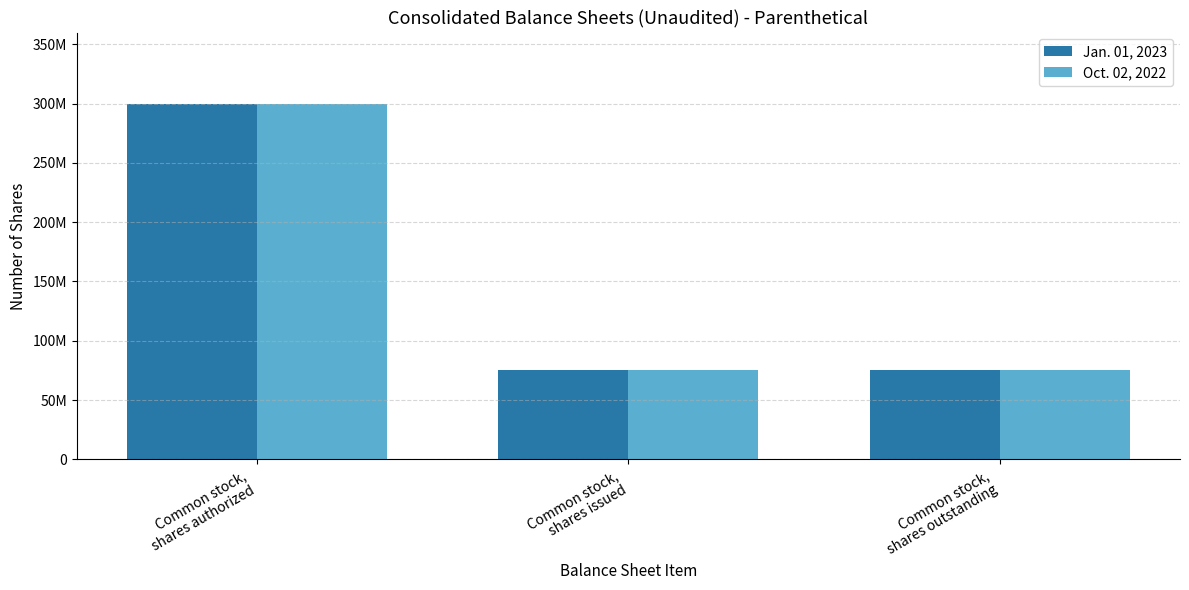

Does the chart contain stacked bars?

No